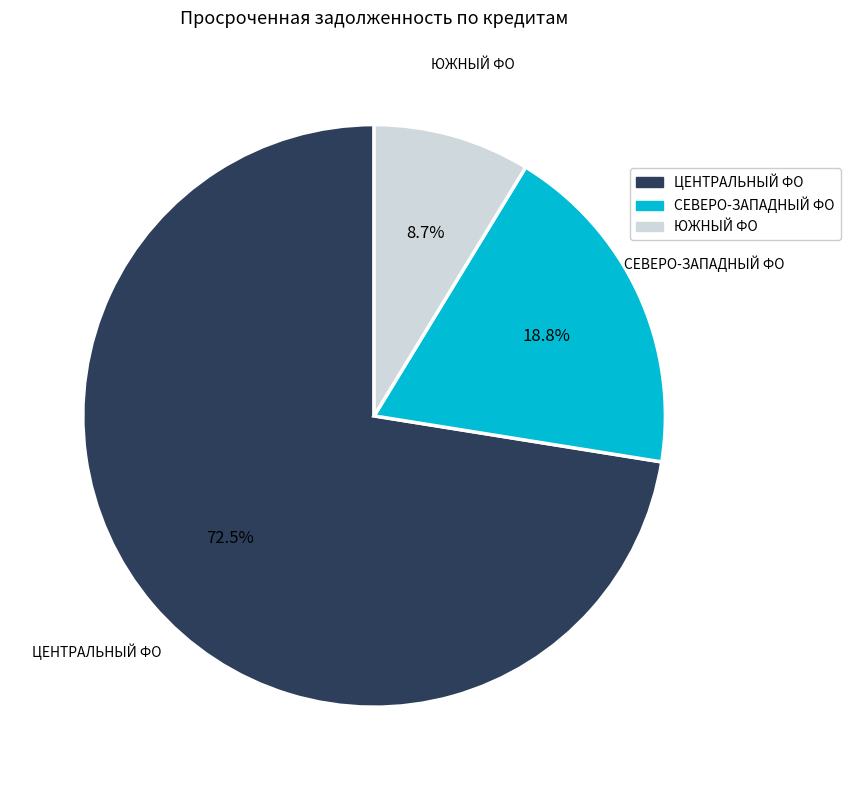

How many slices are in this pie chart?

3